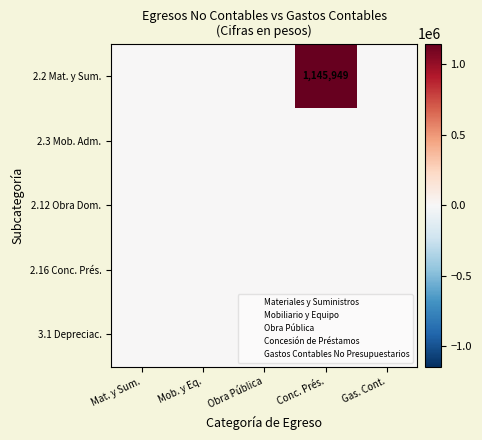

List the series in order of their peak value, lowest first.

2.3 Mob. Adm., 2.12 Obra Dom., 2.16 Conc. Prés., 3.1 Depreciac., 2.2 Mat. y Sum.